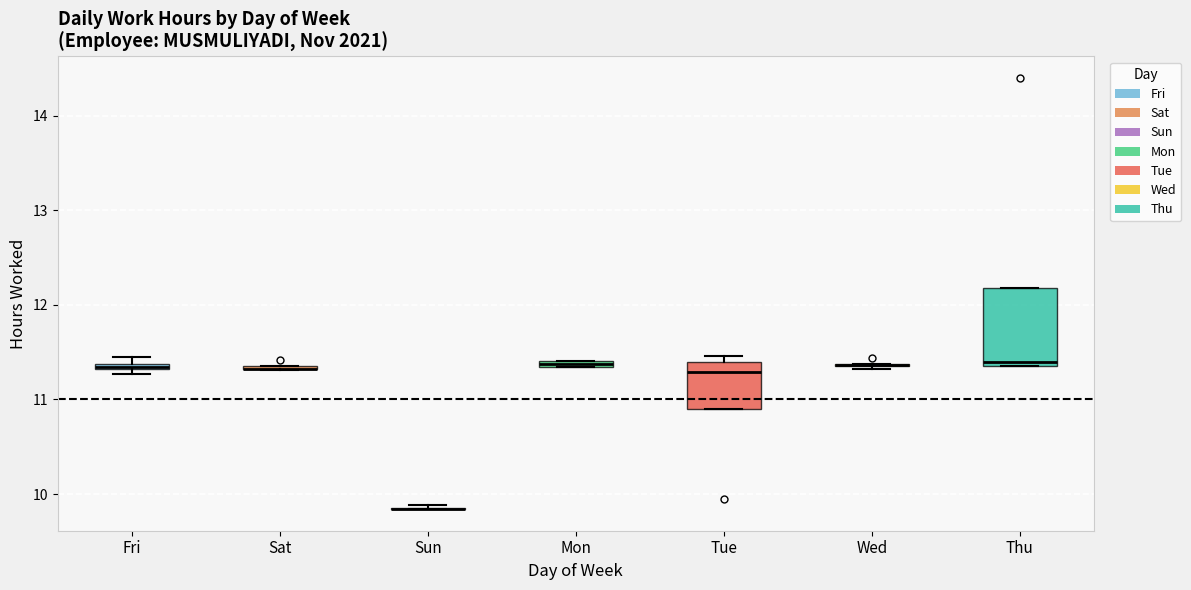

Which box is the tallest, from its lower edge to its upper edge?

Thu